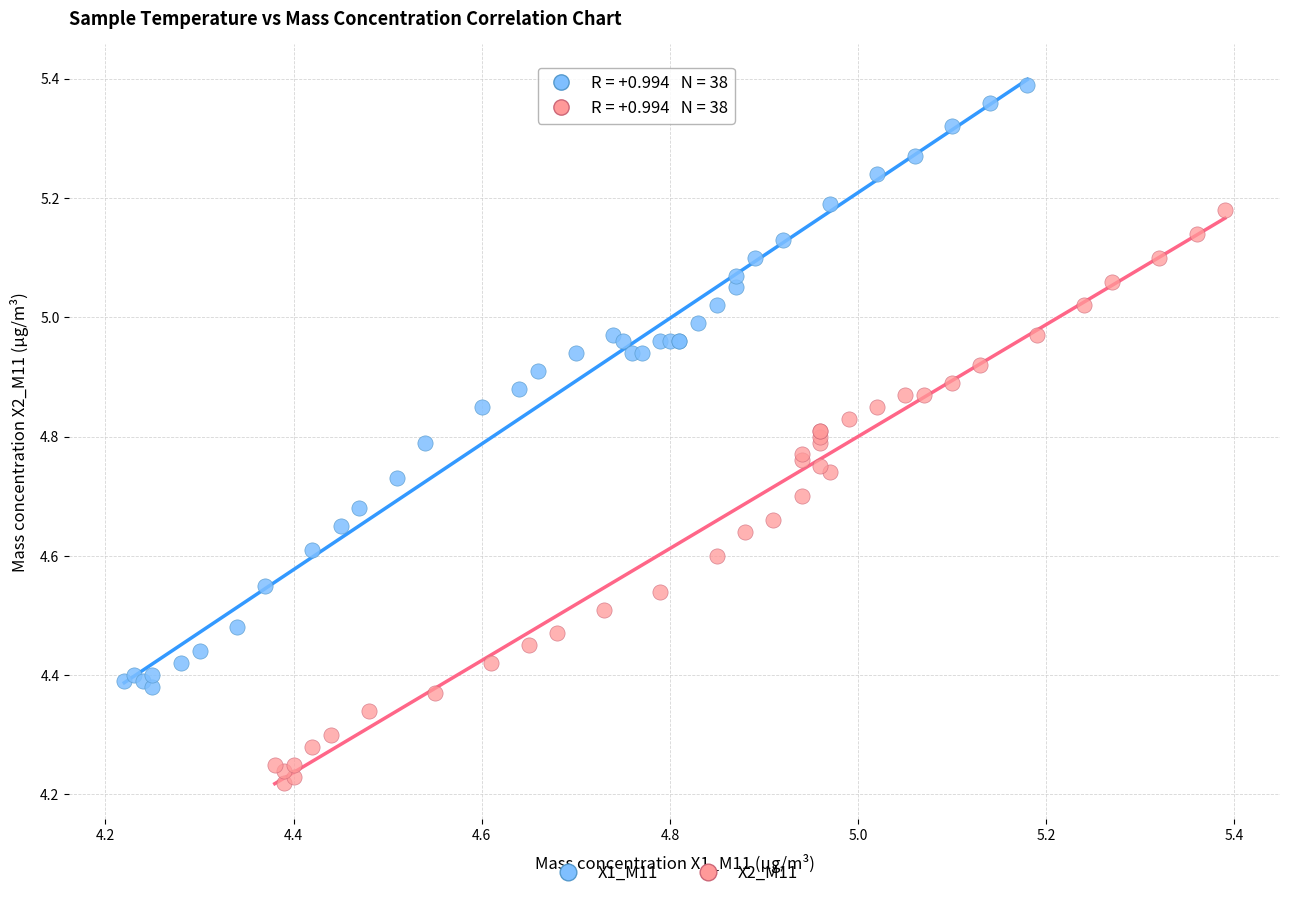

What are all the series names shown in the legend?

X1_M11, X2_M11